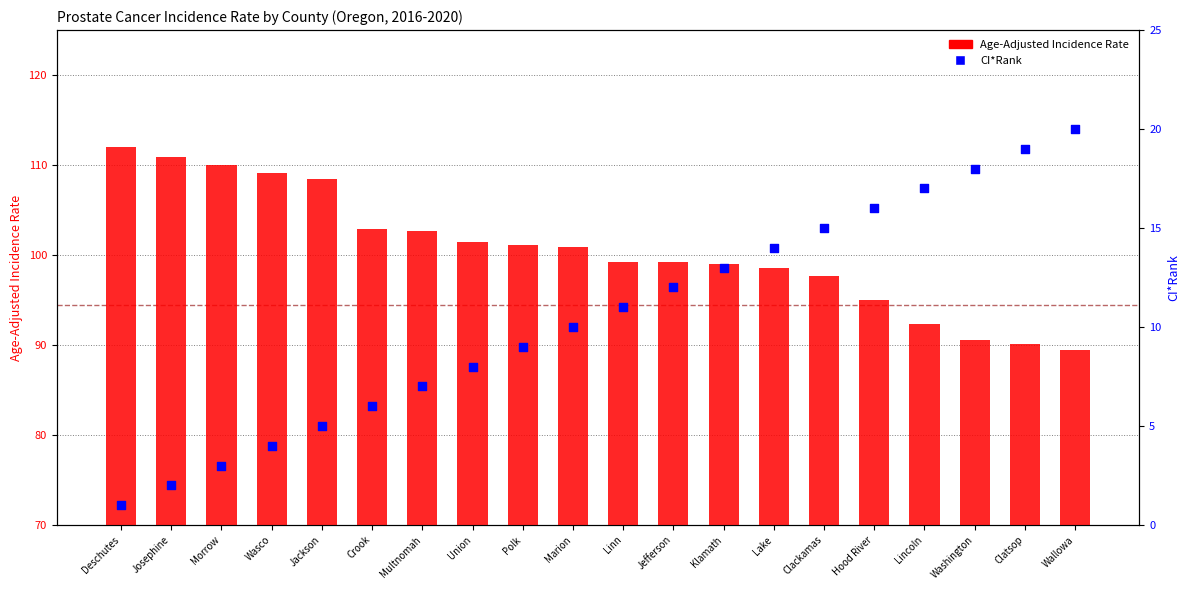

Which series has the largest Y range (max minus min)?

Age-Adjusted Incidence Rate